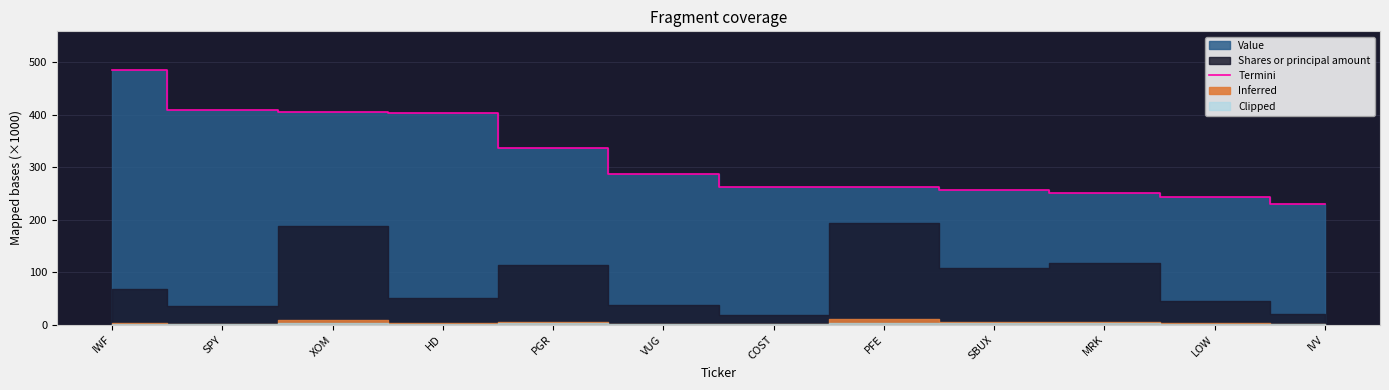

What is the maximum value shown in the chart?

486